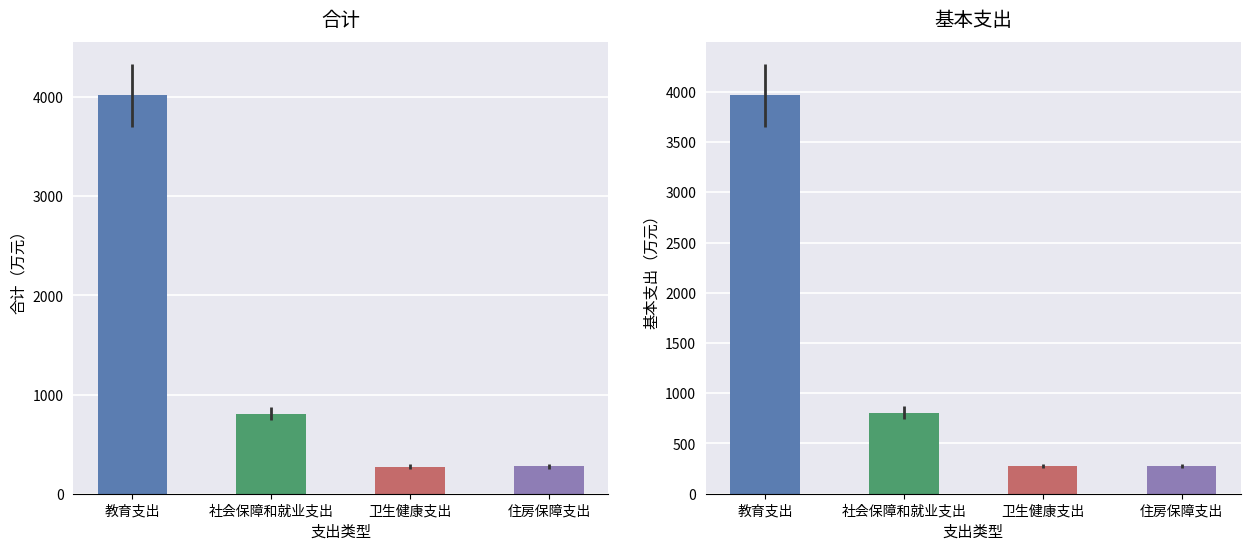

Which series has the largest total across all categories?

合计